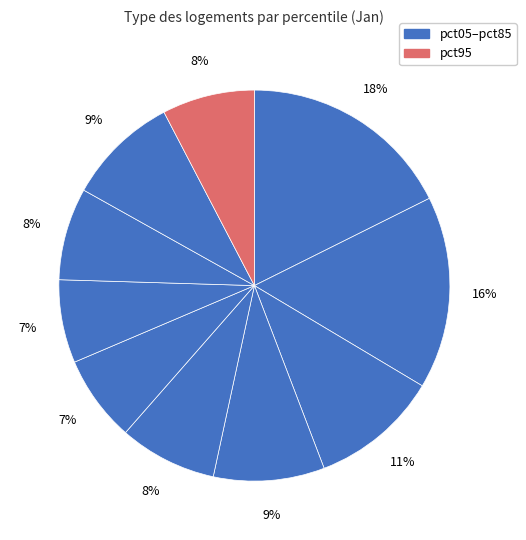

Count the number of slices in the pie.

10